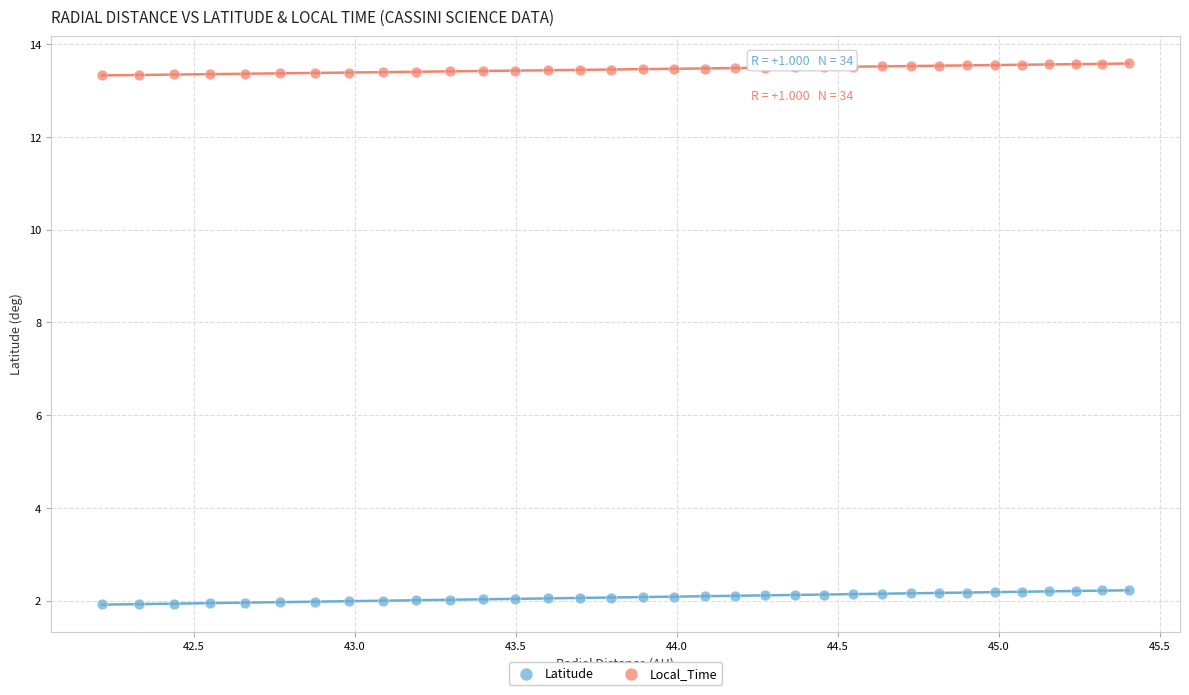

Across all data points, what is the range of X values (max minus min)?

3.2